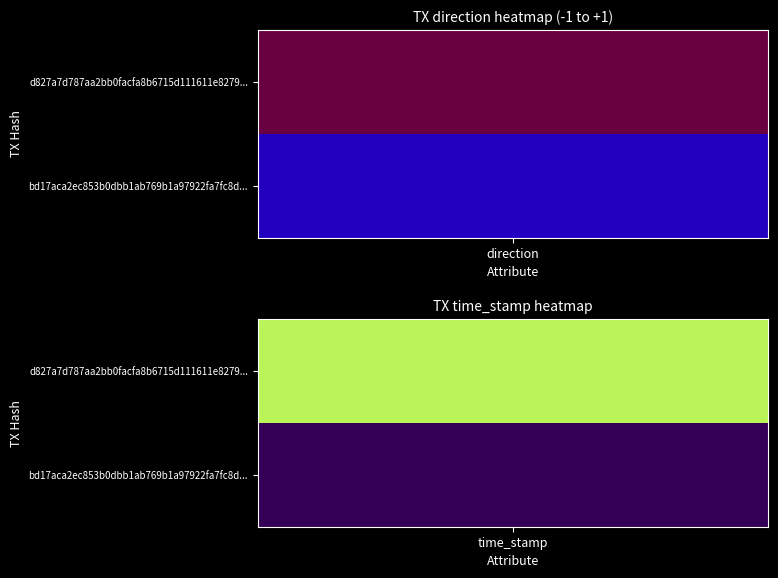

Count the number of categories in the chart.

2